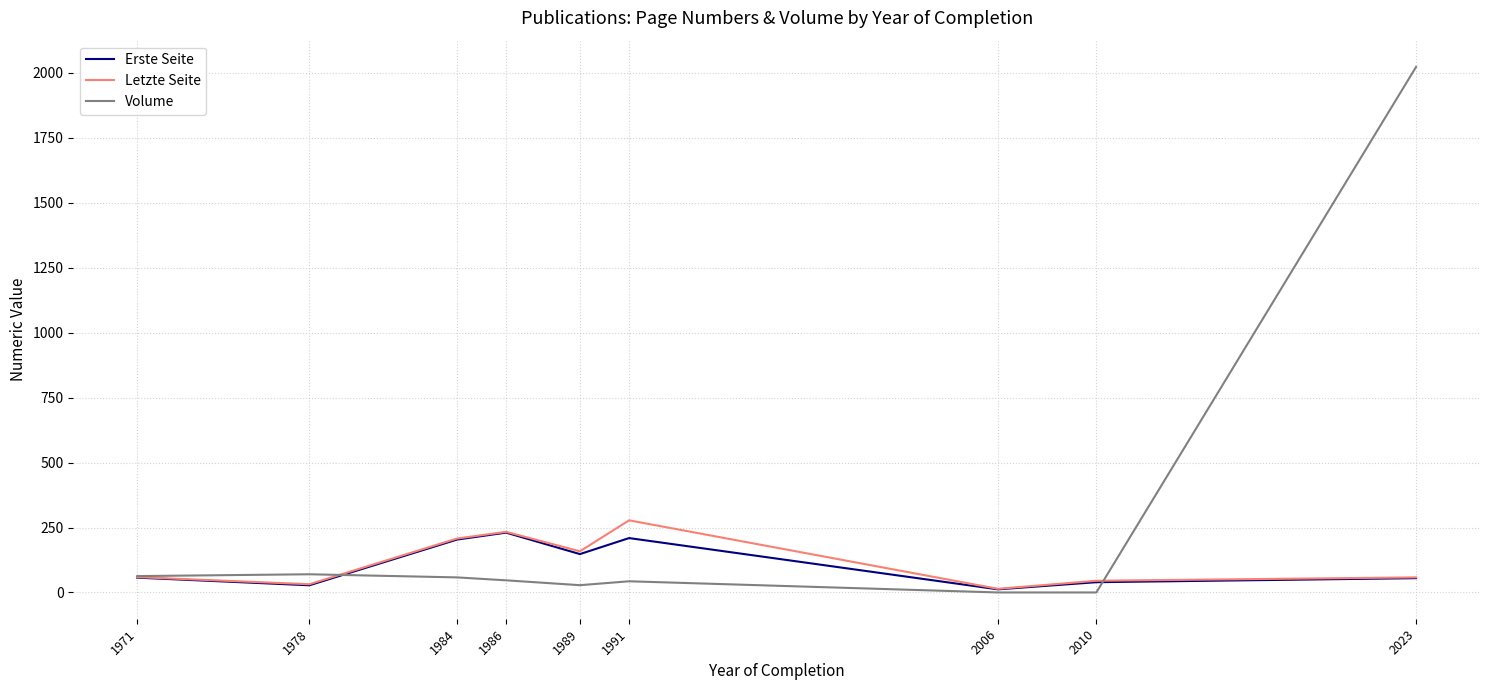

Which series has the largest range (max minus min)?

Volume